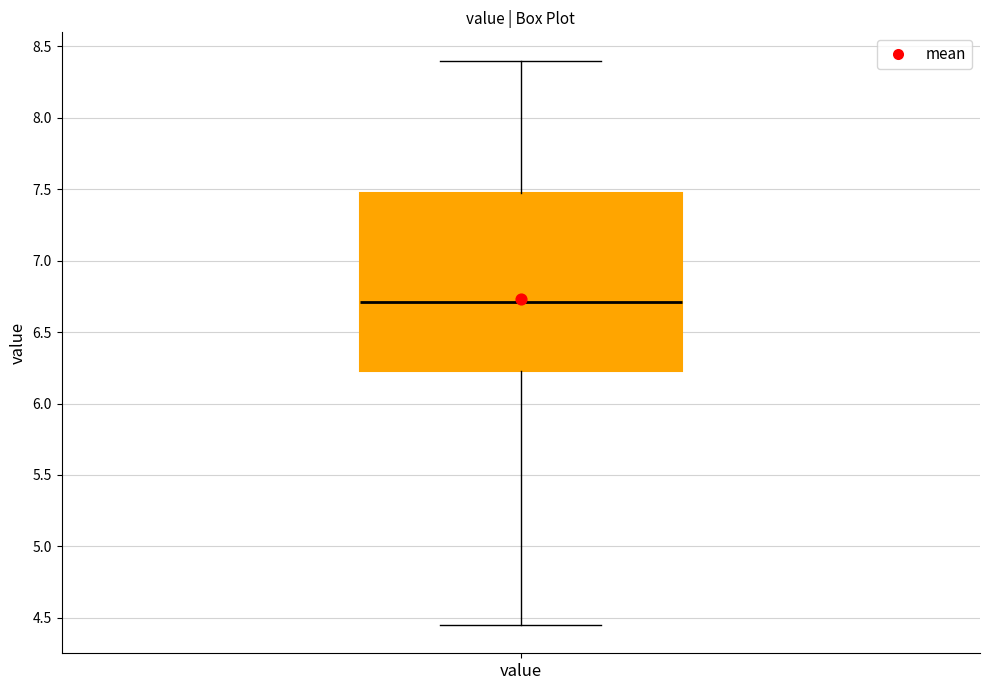

Read this box plot against the y-axis: the position of the median line, the range covered by the box, and the ends of both whiskers. The values are not printed on the chart, so give them approximately, as read against the axis.

median 6.70, box 6.25 to 7.45, whiskers 4.45 to 8.40